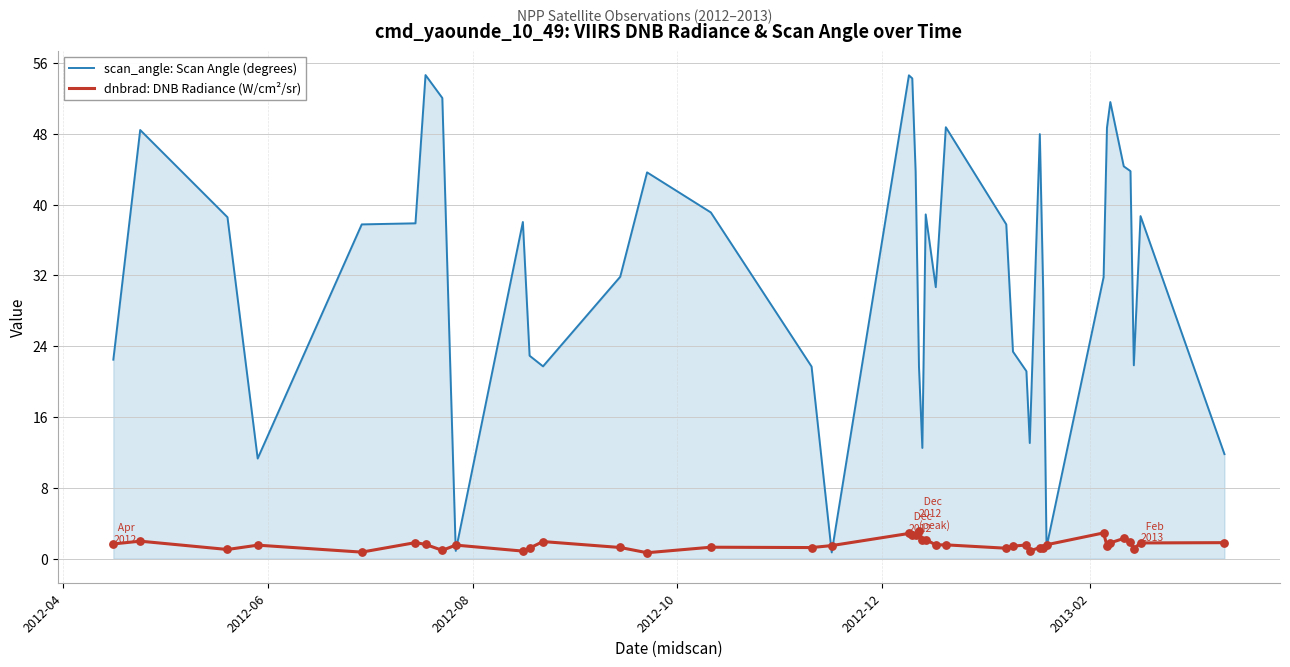

Which series has the widest spread of values?

scan_angle: Scan Angle (degrees)